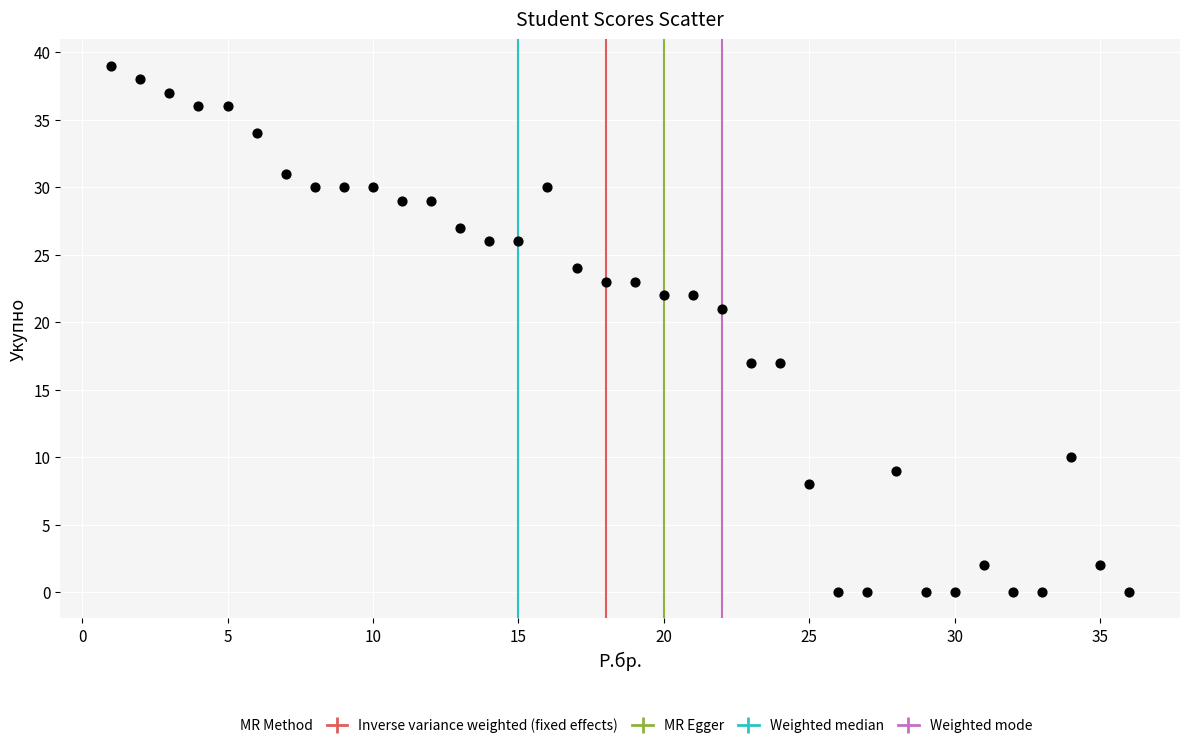

What is the range of X values (max minus min)?

35